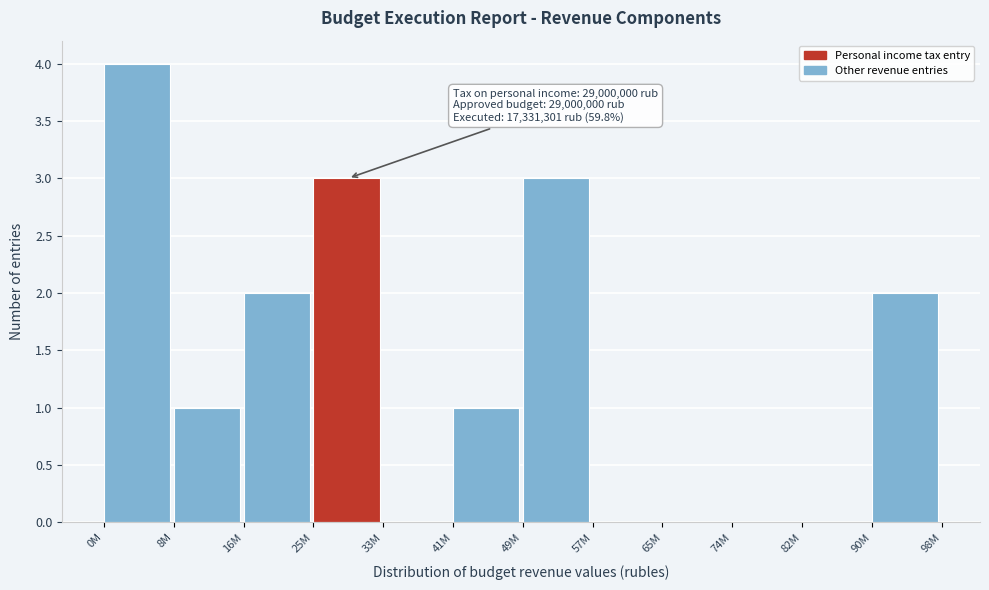

Reading left to right, extract all data points from this chart.

0M=4	8M=1	16M=2	25M=3	33M=0	41M=1	49M=3	57M=0	65M=0	74M=0	82M=0	90M=2